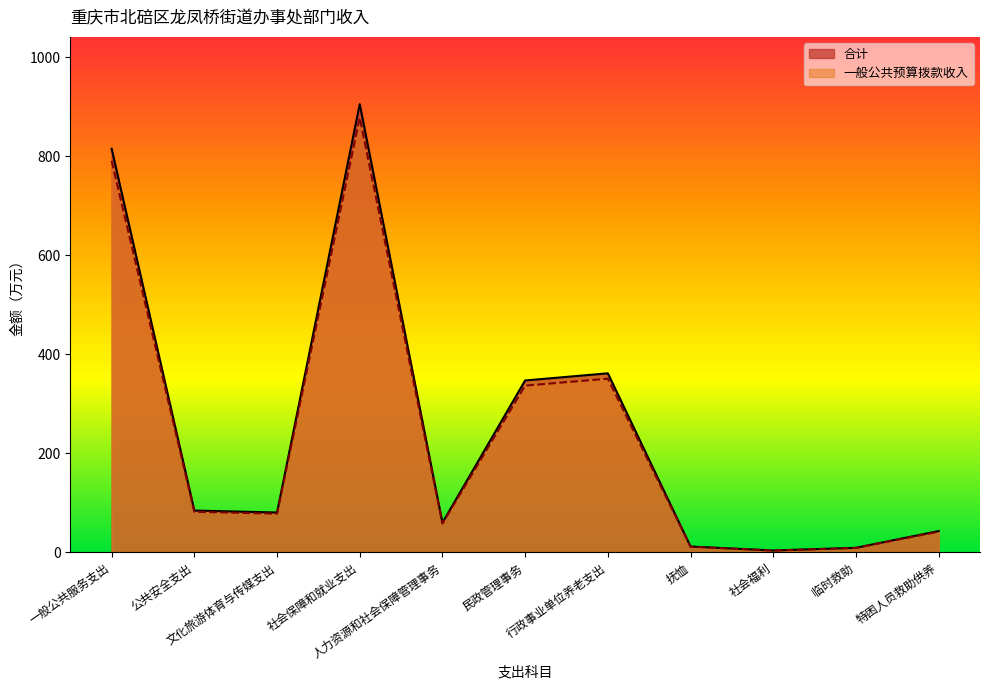

What are all the series names shown in the legend?

合计, 一般公共预算拨款收入